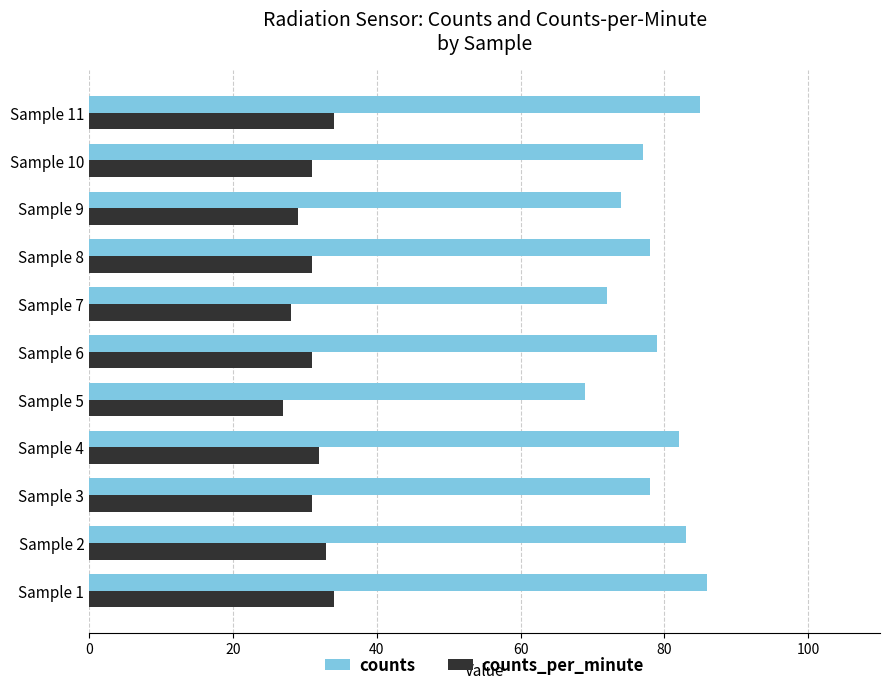

Which series has the largest range (max minus min)?

counts